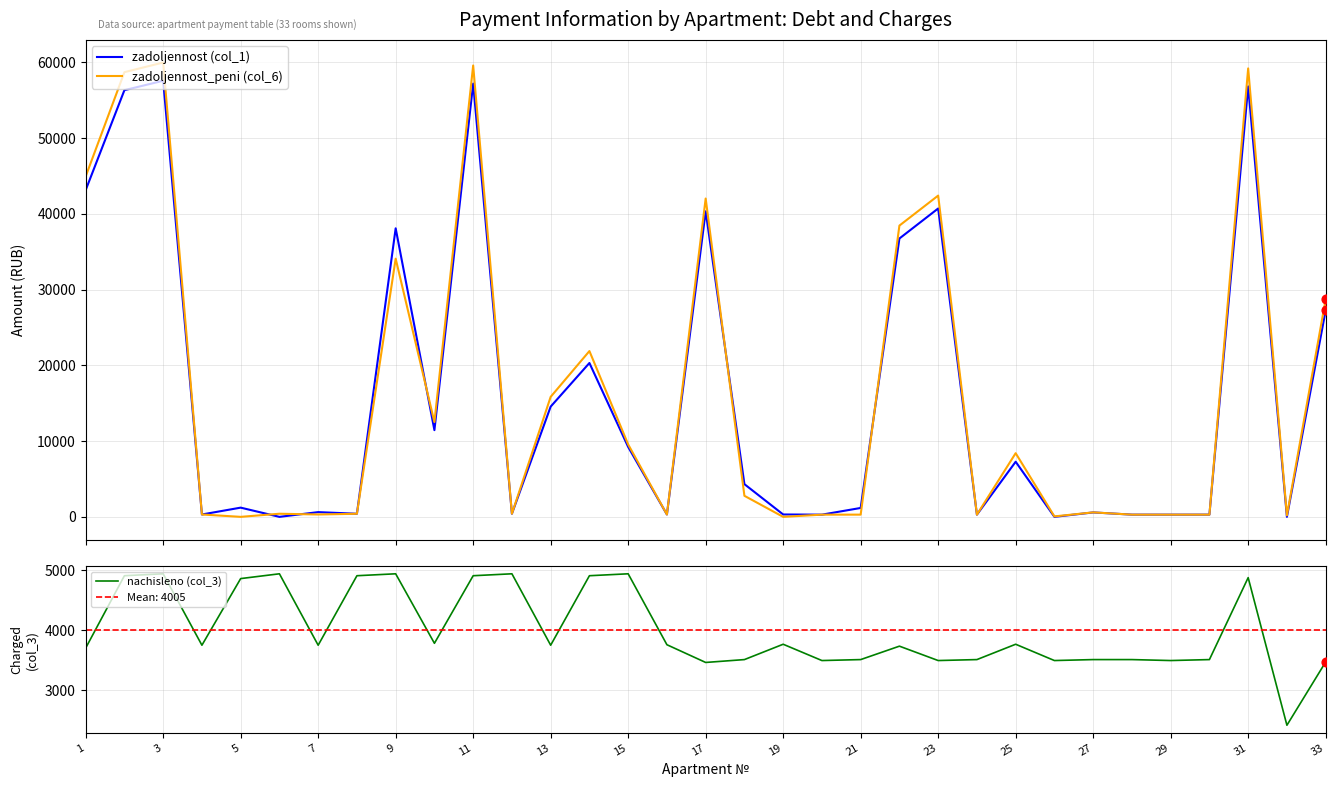

Which series has the widest spread of Y values?

zadoljennost_peni (col_6)